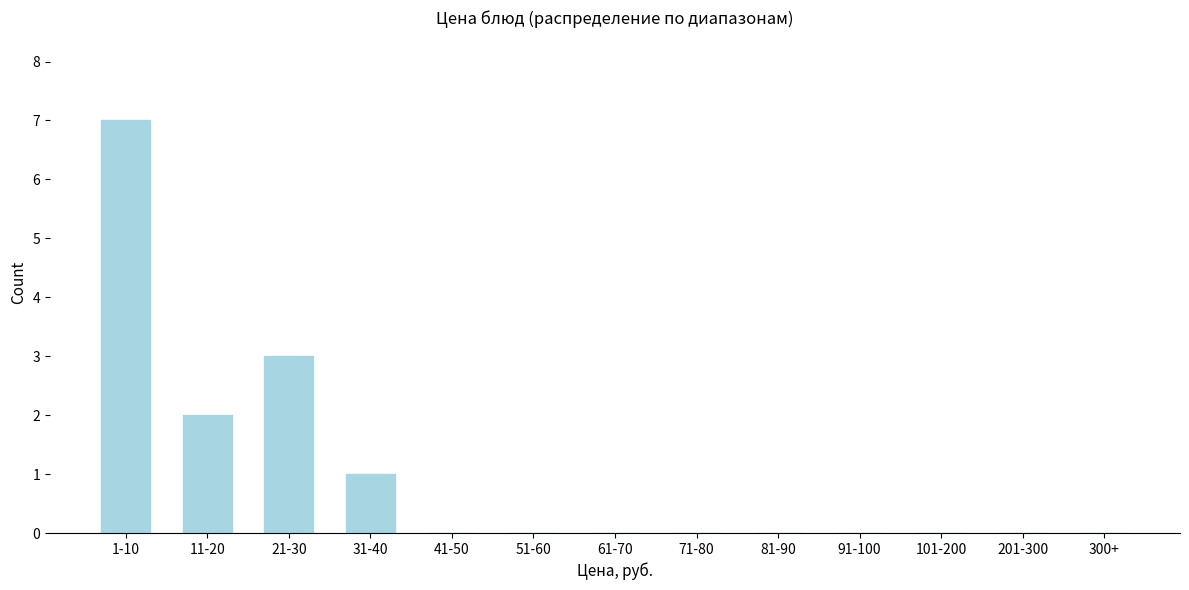

Reading right to left, what are all the values shown in this chart?

300+=0	201-300=0	101-200=0	91-100=0	81-90=0	71-80=0	61-70=0	51-60=0	41-50=0	31-40=1	21-30=3	11-20=2	1-10=7